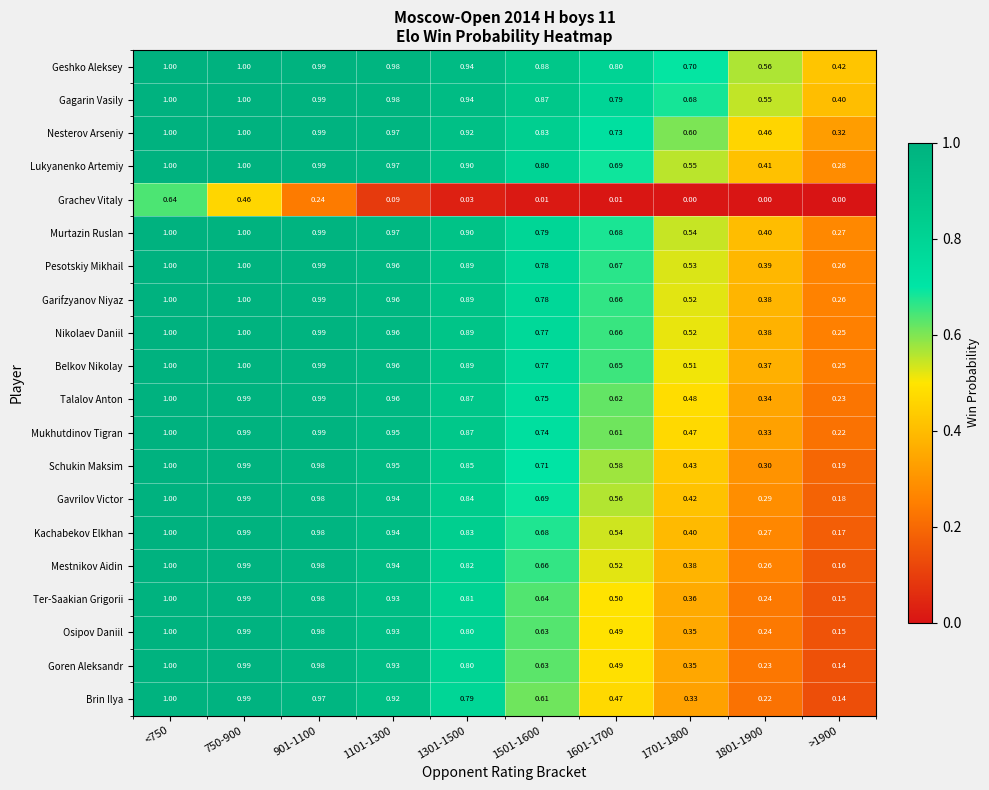

Which series changed the most between 750-900 and 1601-1700?

Brin Ilya